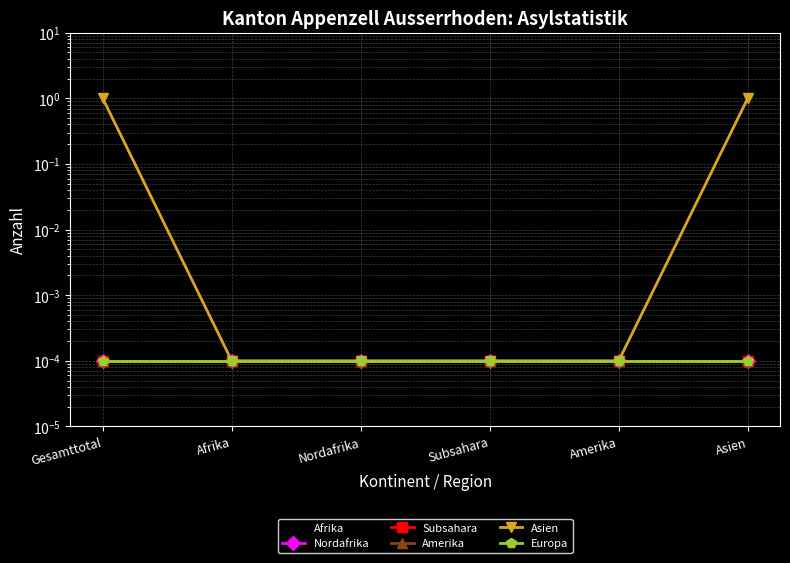

True or false: Asien and Europa cross at least once.

False